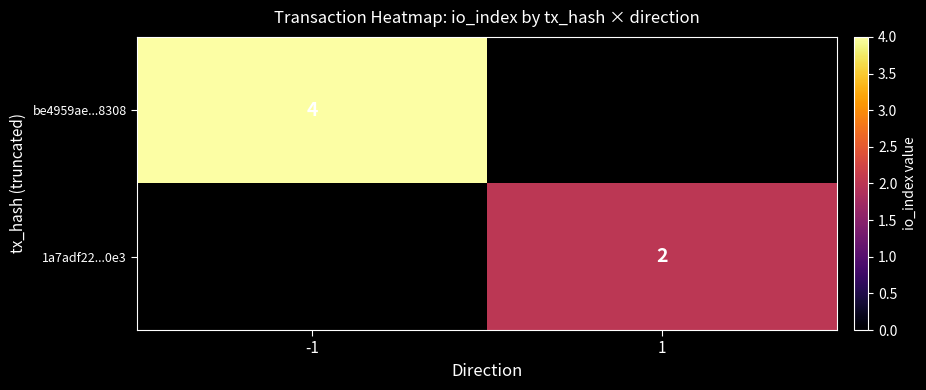

Is it true that 1a7adf22...0e3 equals 2 at 1?

True